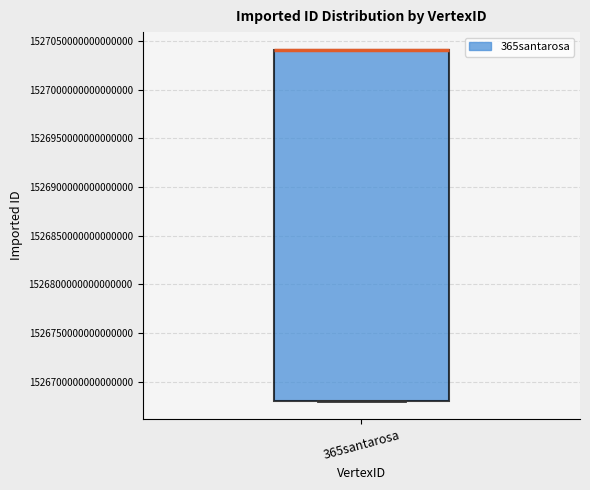

Read this box plot against the y-axis: the position of the median line, the range covered by the box, and the ends of both whiskers. The values are not printed on the chart, so give them approximately, as read against the axis.

median 1527040000000000000 (drawn on the box's upper edge), box 1526680000000000000 to 1527040000000000000, whiskers 1526680000000000000 to 1527040000000000000